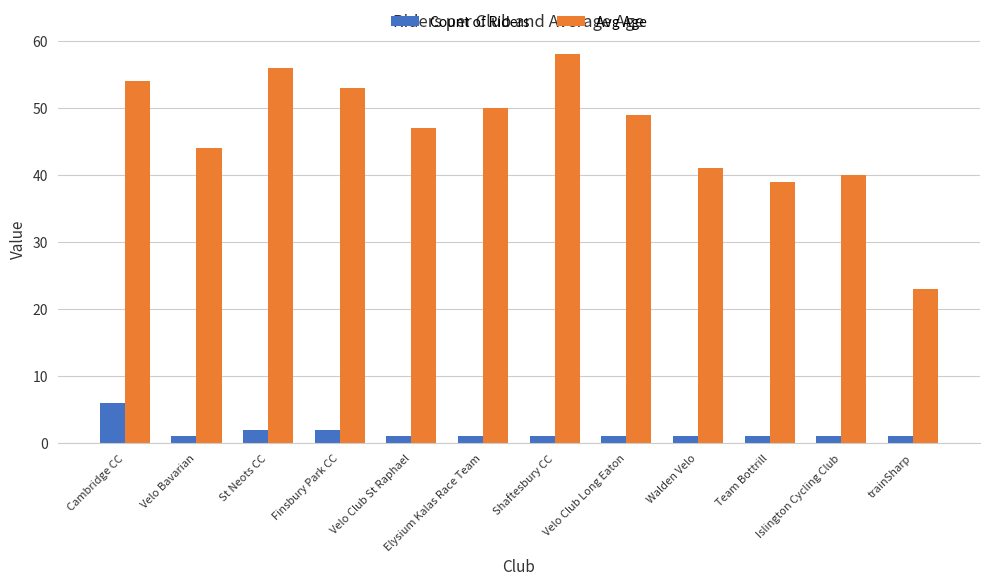

What is the difference between the maximum and minimum values in the Avg Age series?

35